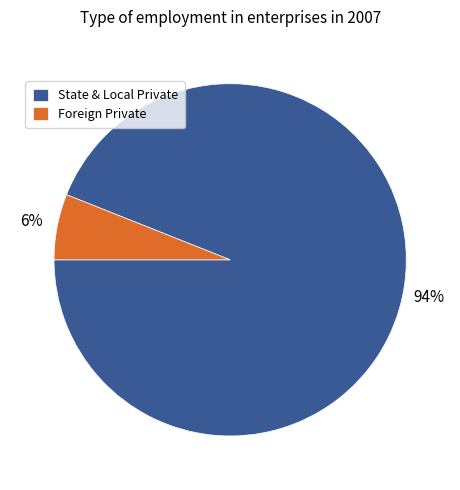

Which category has the biggest portion of the pie?

State & Local Private